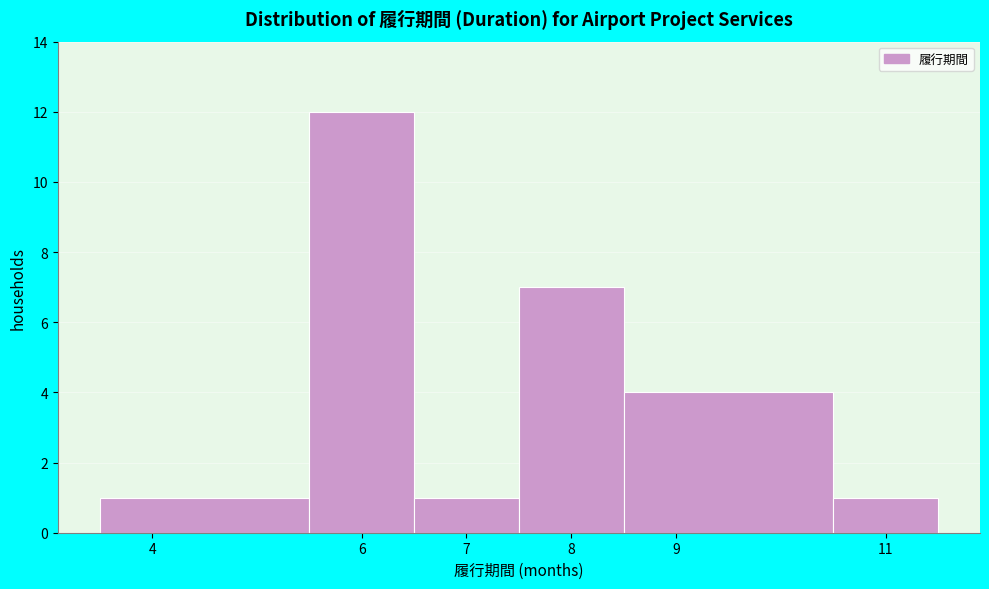

Reading left to right, list every bar in this chart as the range it spans on the x-axis followed by its height. The values are not printed on the chart, so give them approximately, as read against the axis.

3.5 to 5.5: 1
5.5 to 6.5: 12
6.5 to 7.5: 1
7.5 to 8.5: 7
8.5 to 10.5: 4
10.5 to 11.5: 1